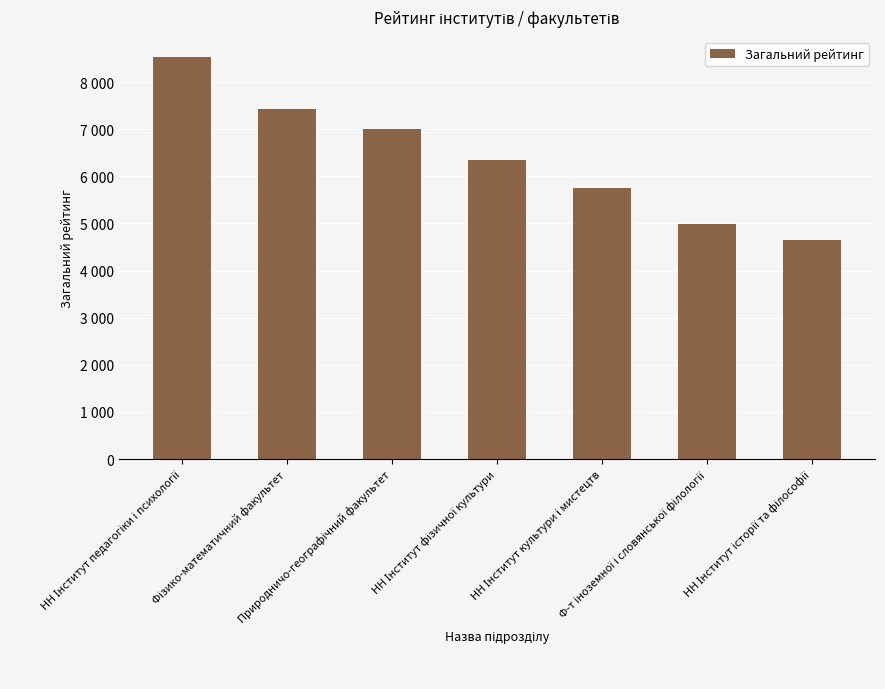

What is the sum of the values at НН Інститут історії та філософії and НН Інститут фізичної культури?

11009